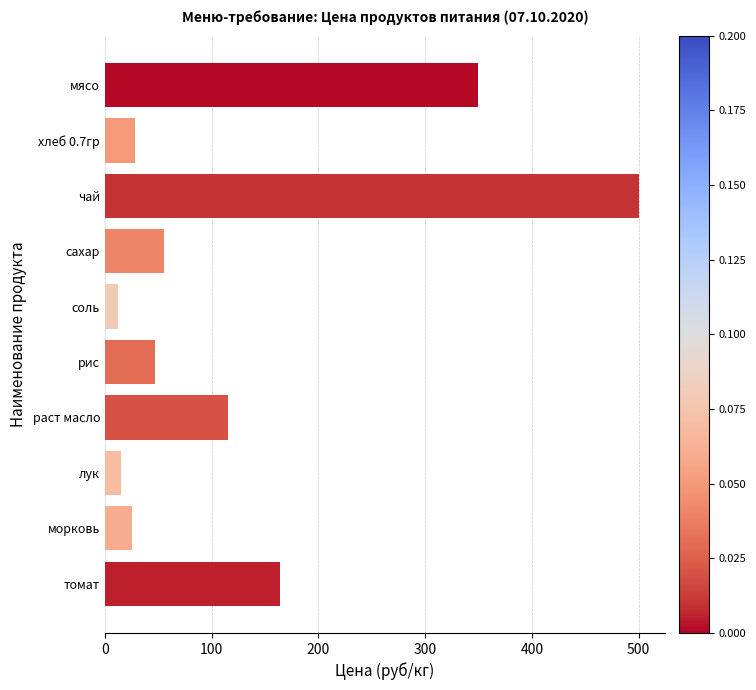

What is the sum of all values?

1311.9